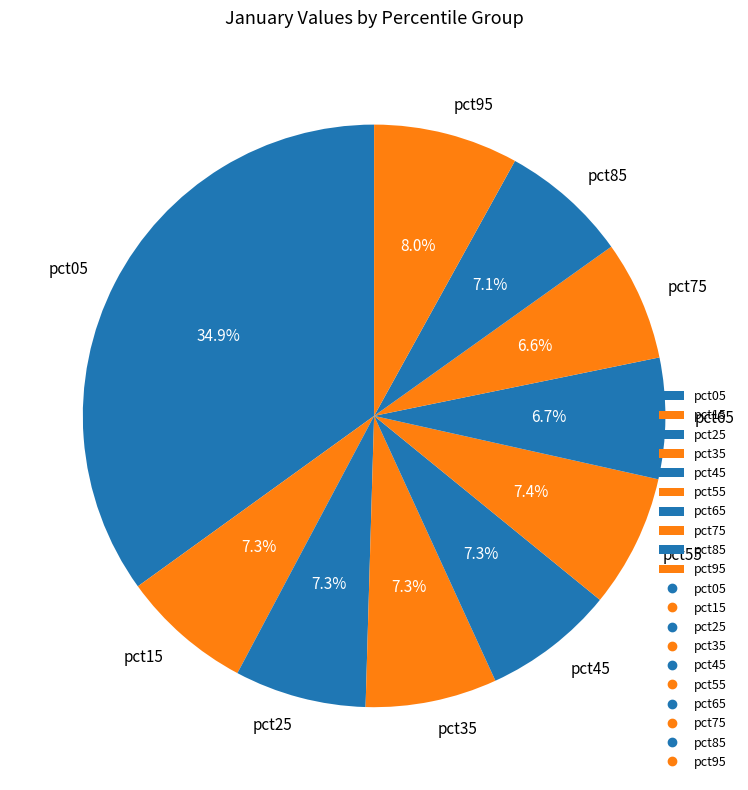

To the nearest percent, what is the average slice percentage?

10%